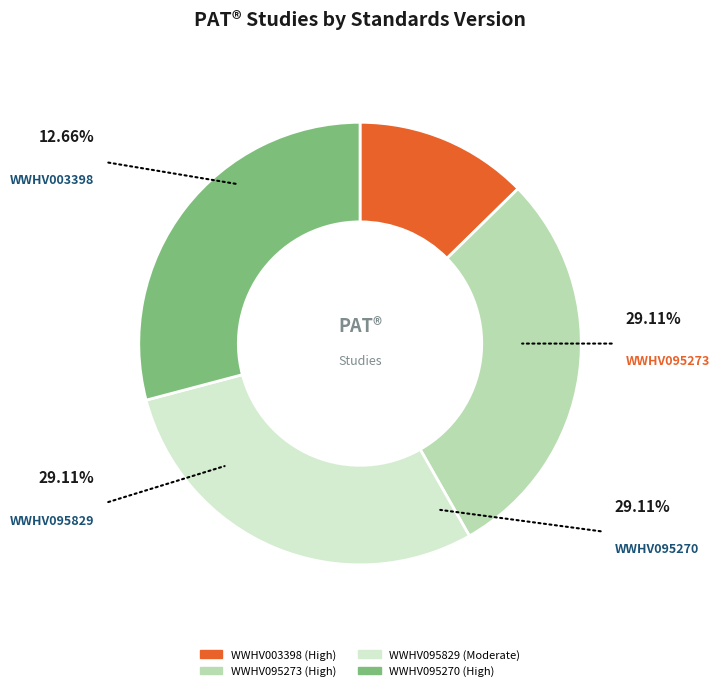

Is the sum of WWHV095270 and WWHV095273 greater than half?

Yes